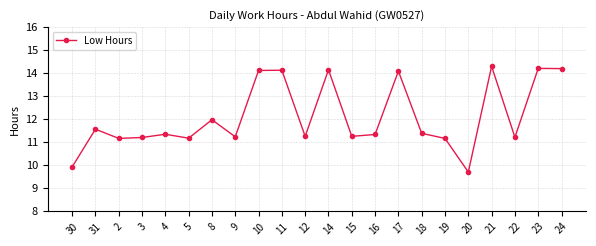

True or false: there are more than 2 points higher than both neighbors.

True